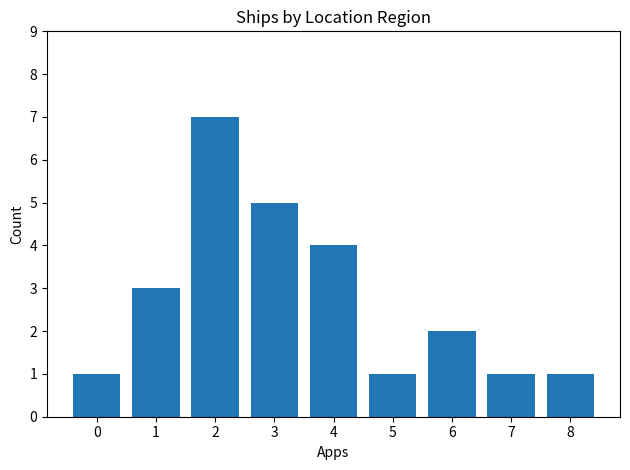

Read the value at 8.

1